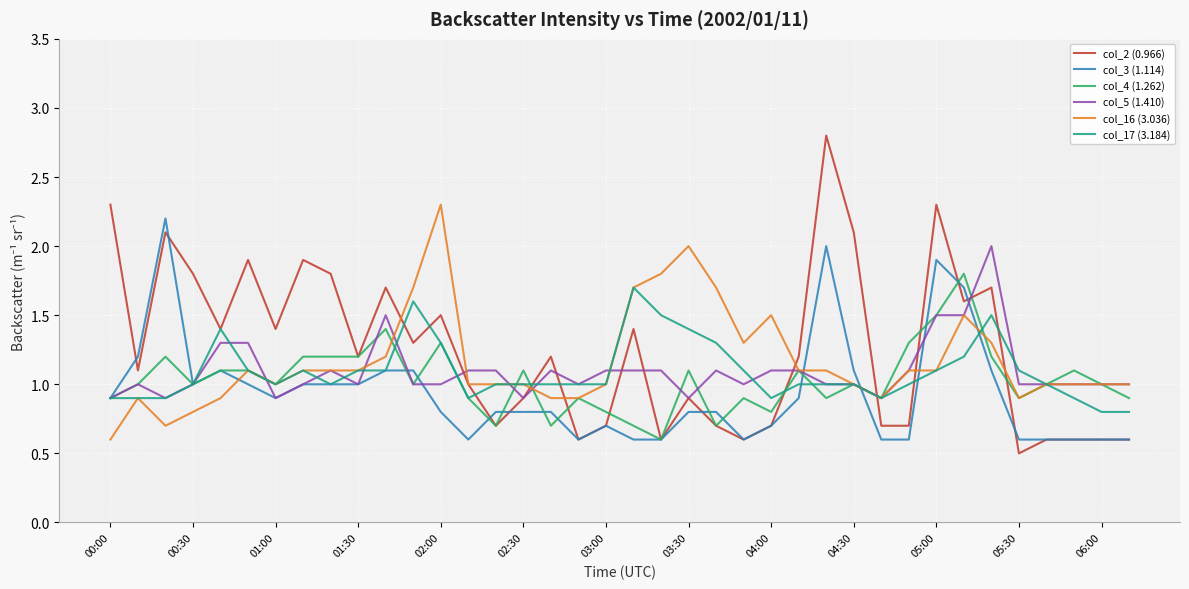

True or false: col_16 (3.036) has more than 0 points higher than both neighbors.

True